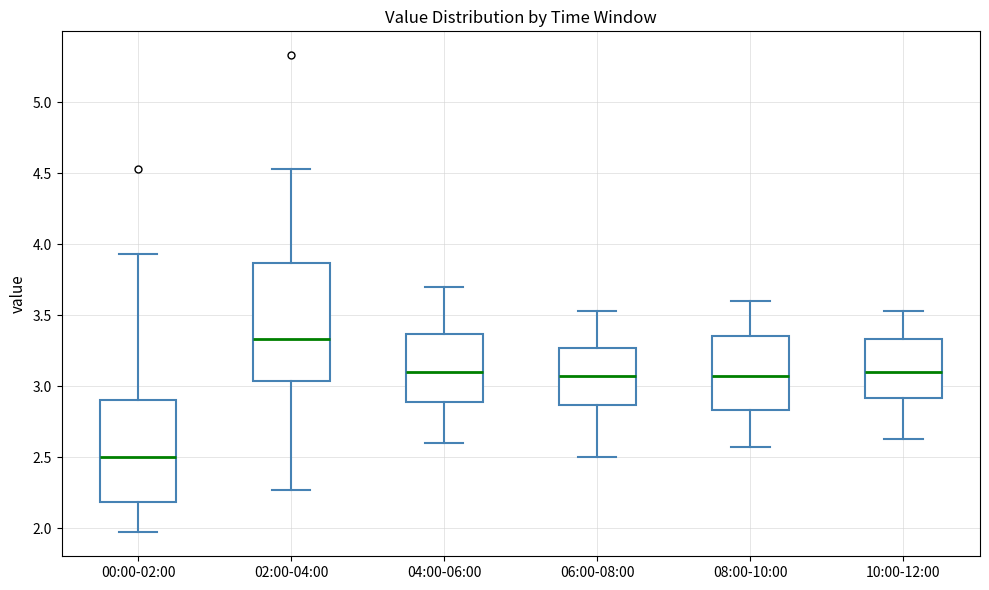

Reading left to right, read every box against the y-axis: the position of its median line, the range the box covers, and the ends of its whiskers. The values are not printed on the chart, so give them approximately, as read against the axis.

00:00-02:00: median 2.50, box 2.20 to 2.90, whiskers 1.95 to 3.95
02:00-04:00: median 3.35, box 3.05 to 3.85, whiskers 2.25 to 4.55
04:00-06:00: median 3.10, box 2.90 to 3.35, whiskers 2.60 to 3.70
06:00-08:00: median 3.05, box 2.85 to 3.25, whiskers 2.50 to 3.55
08:00-10:00: median 3.05, box 2.85 to 3.35, whiskers 2.55 to 3.60
10:00-12:00: median 3.10, box 2.90 to 3.35, whiskers 2.65 to 3.55